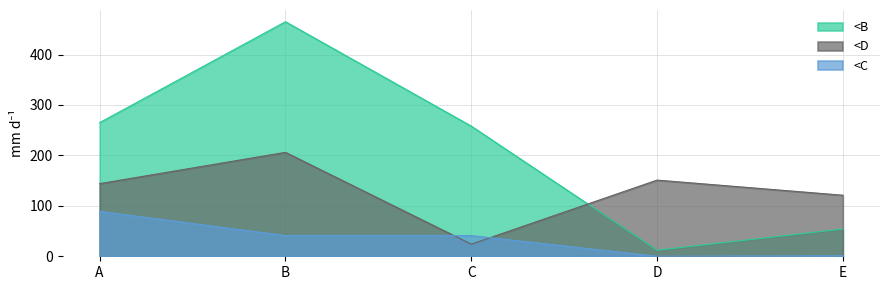

Which series has the widest spread of values?

<B